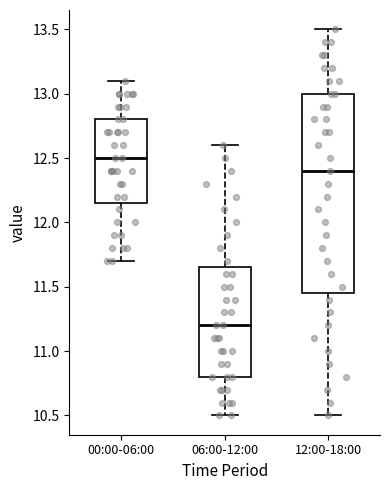

Reading left to right, transcribe this box plot: for each box, give where its median line is, the range the box spans, and where its two whiskers end, as read against the y-axis. The values are not printed on the chart, so give them approximately, as read against the axis.

00:00-06:00: median 12.50, box 12.15 to 12.80, whiskers 11.70 to 13.10
06:00-12:00: median 11.20, box 10.80 to 11.65, whiskers 10.50 to 12.60
12:00-18:00: median 12.40, box 11.45 to 13.00, whiskers 10.50 to 13.50